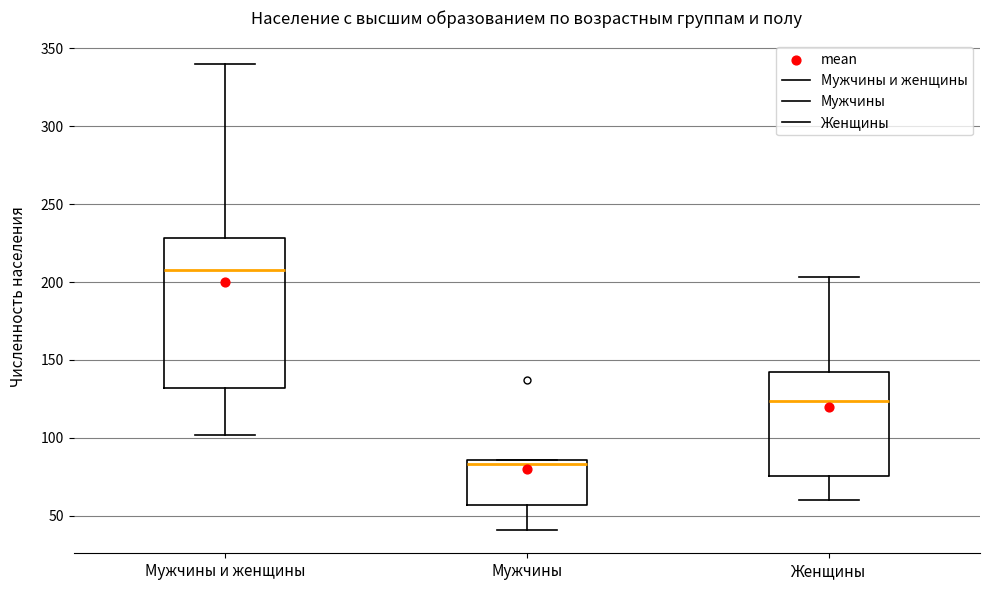

Reading left to right, read every box against the y-axis: the position of its median line, the range the box covers, and the ends of its whiskers. The values are not printed on the chart, so give them approximately, as read against the axis.

Мужчины и женщины: median 210, box 130 to 230, whiskers 100 to 340
Мужчины: median 85 (just below the box's upper edge), box 55 to 85, whiskers 40 to 85
Женщины: median 125, box 75 to 140, whiskers 60 to 205